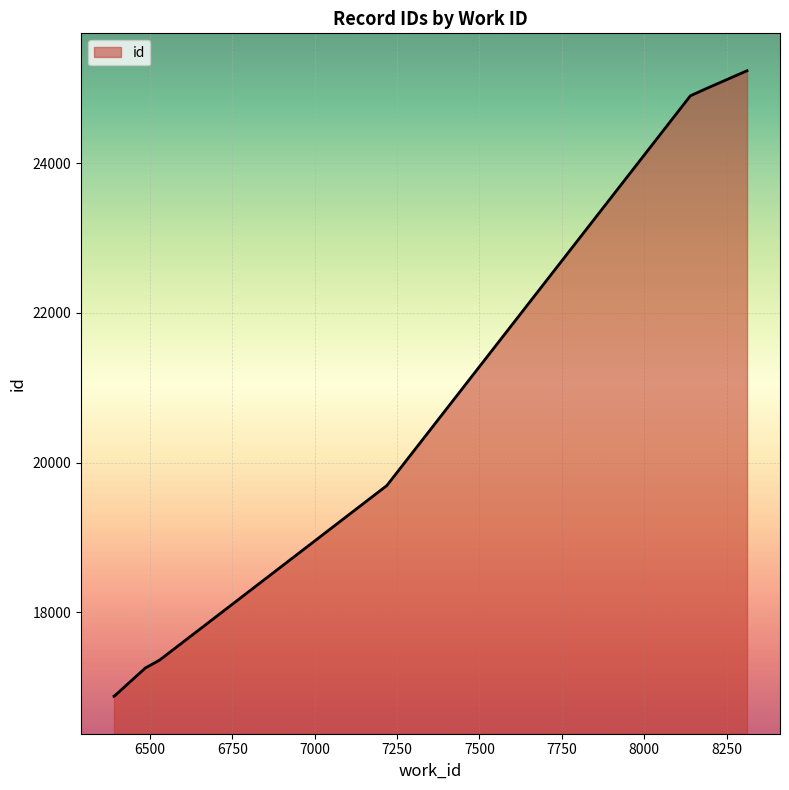

What is the approximate value at 6530, to the nearest 10?

17360